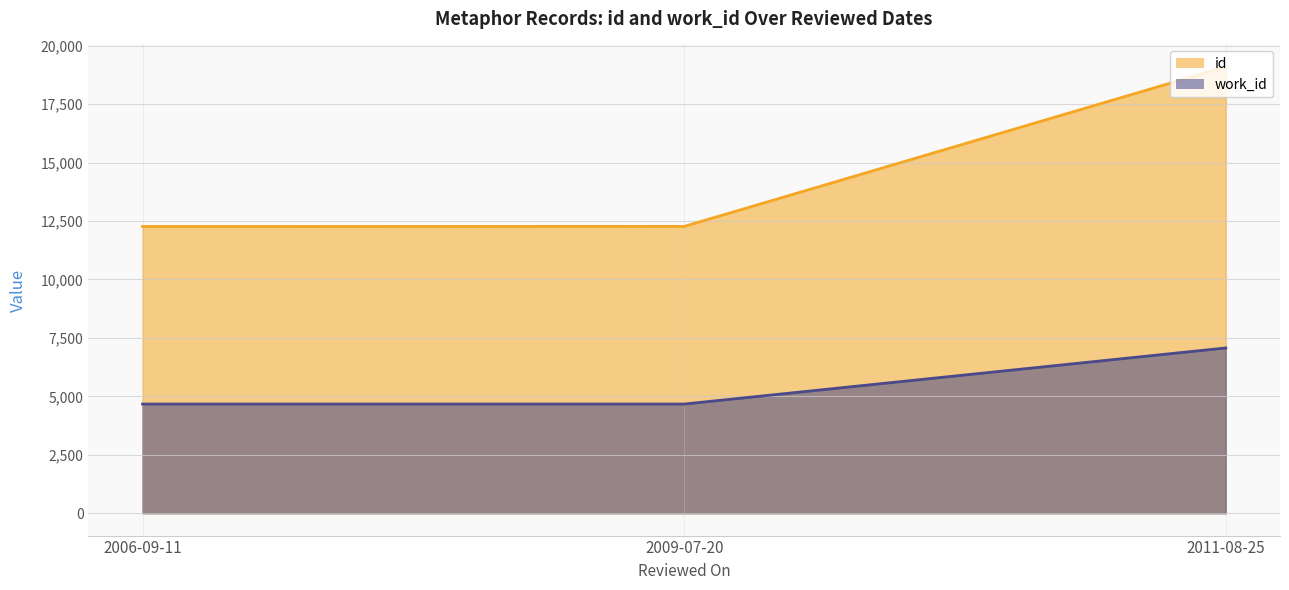

What is the label of the 1st point from the right?

2011-08-25